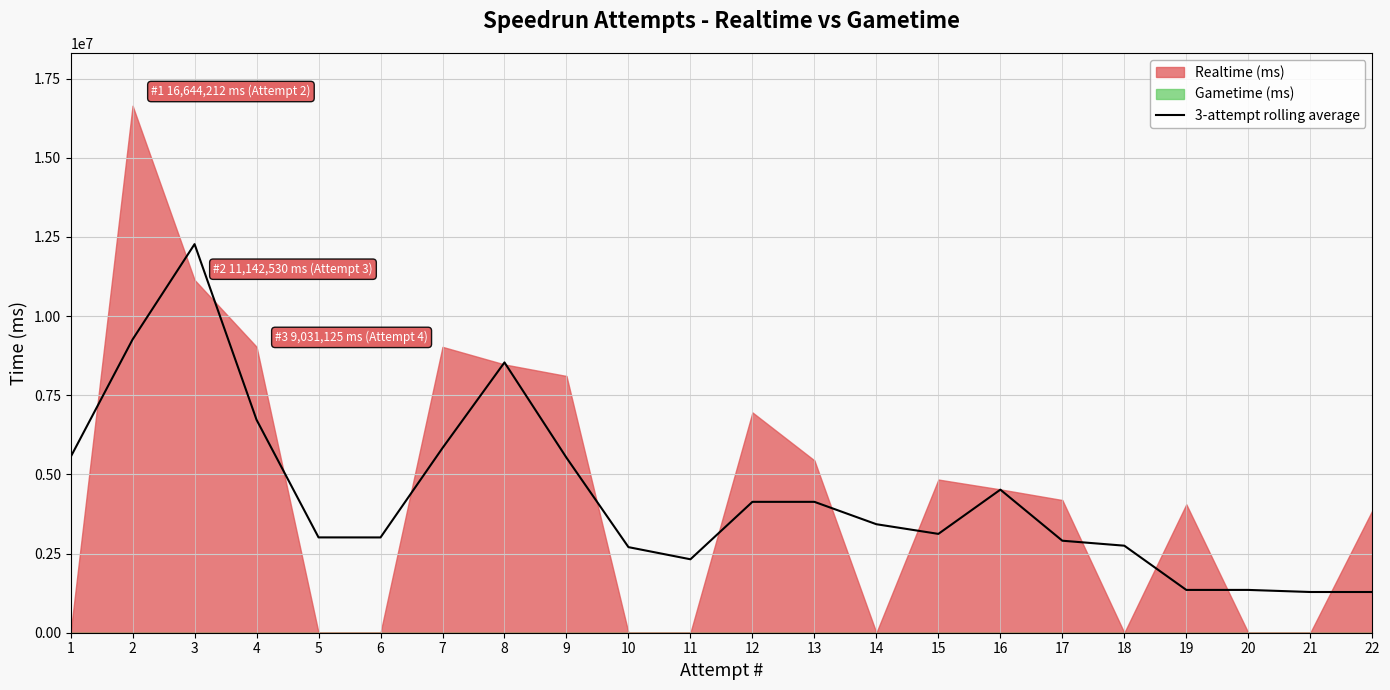

Which has a higher value, 17 or 8?

8